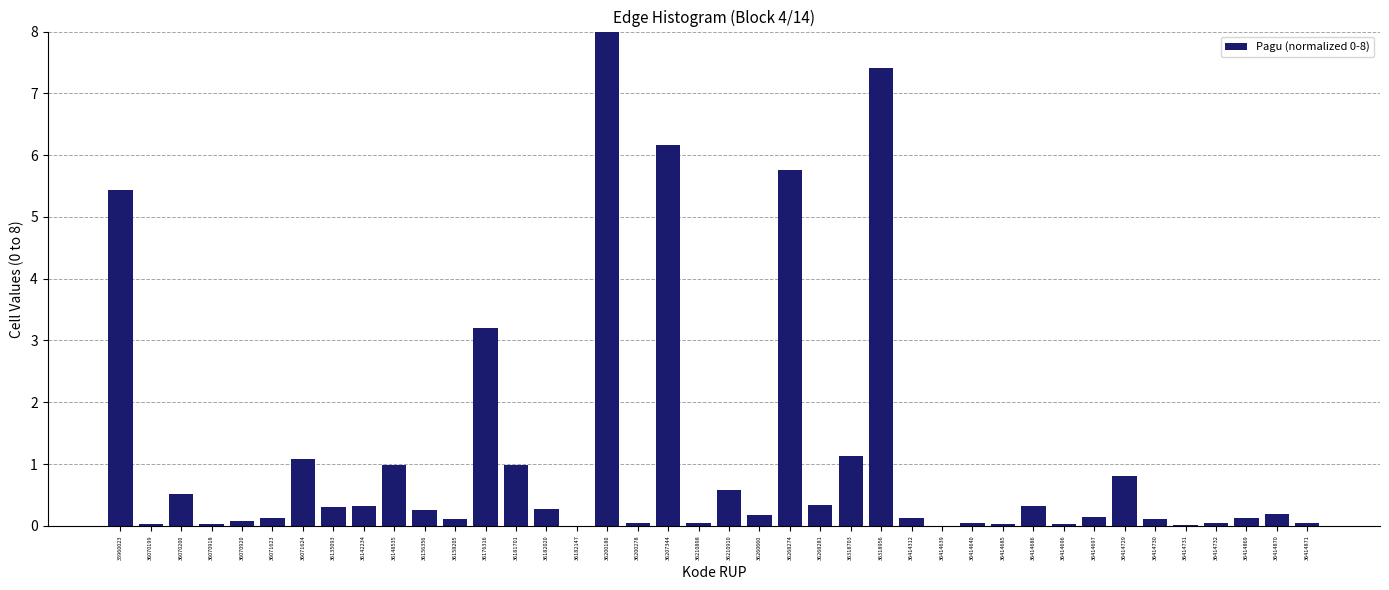

What is the sum of all values?

45.5